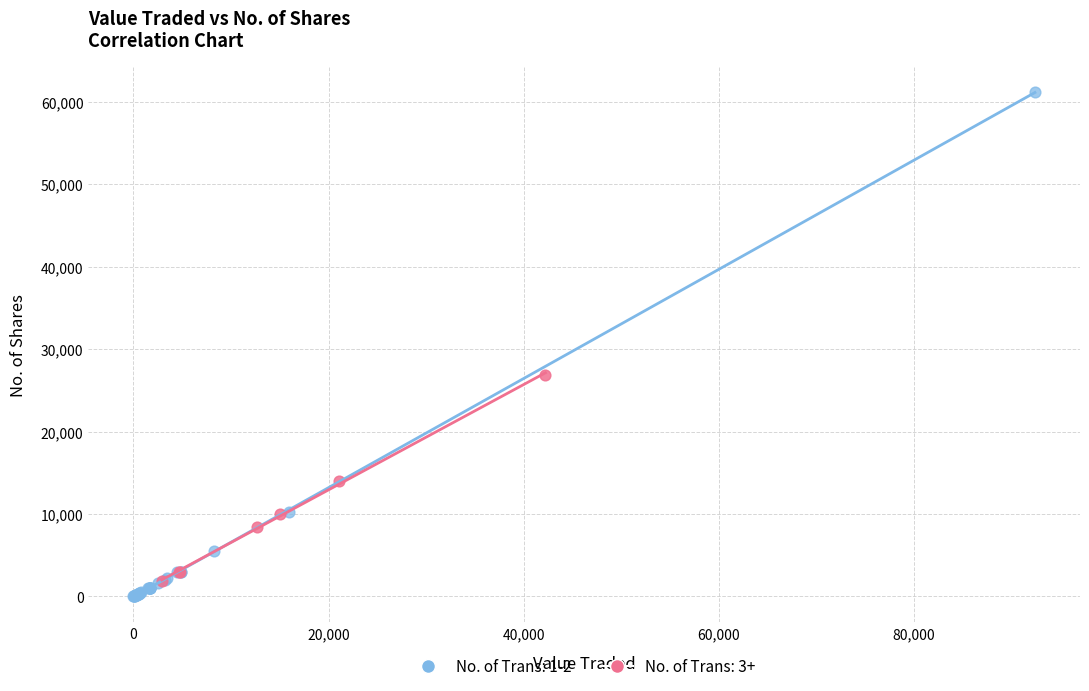

Which series has the largest Y range (max minus min)?

No. of Trans: 1-2